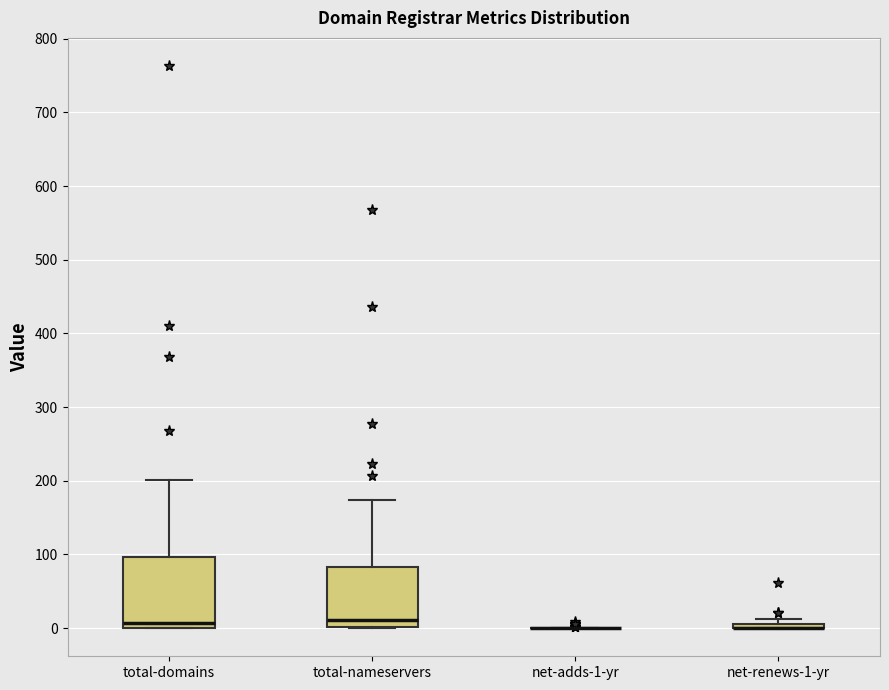

Comparing the boxes themselves (not the whiskers), which one is the tallest?

total-domains